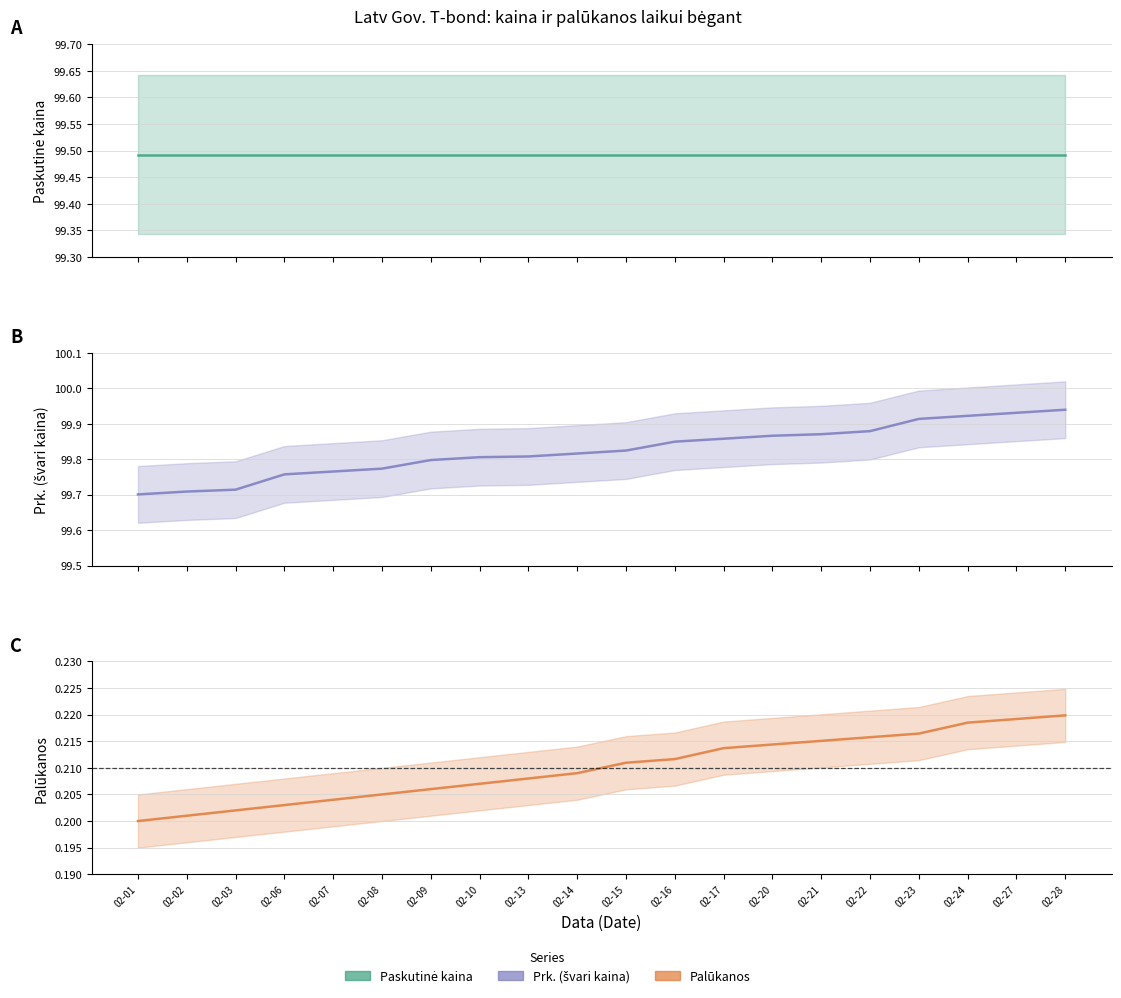

Does the chart display data point markers on the line(s)?

No